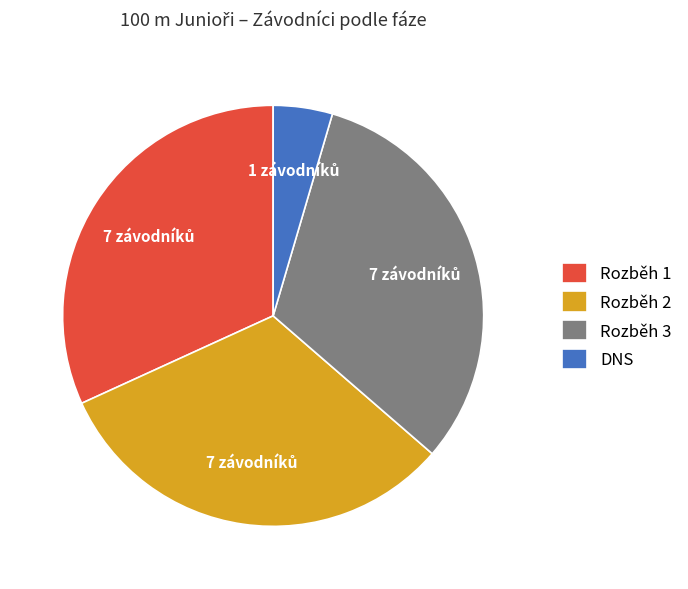

Which category has the smallest portion of the pie?

DNS